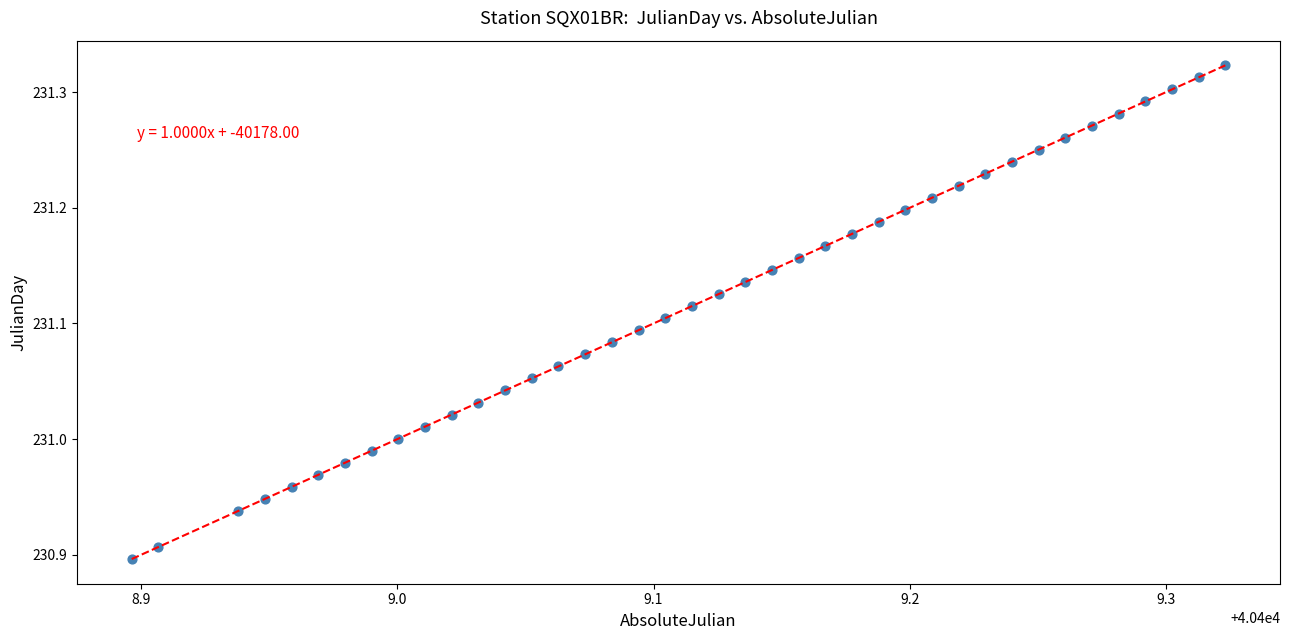

What is the range of Y values (max minus min)?

0.4